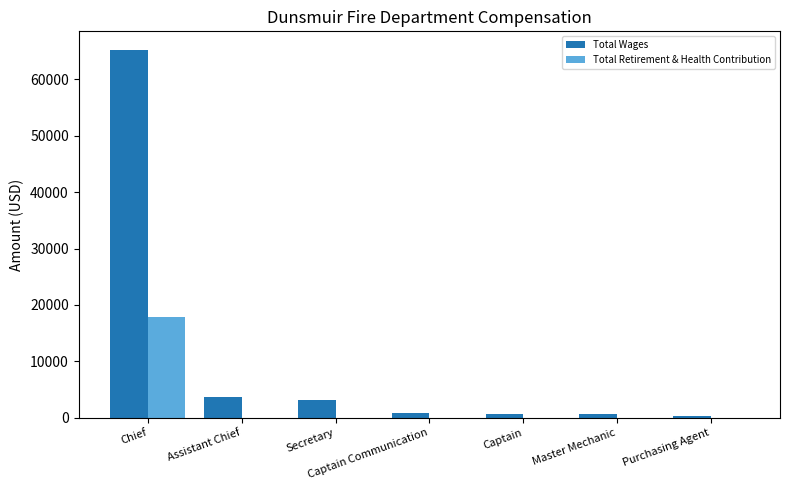

Which series changed the most between Chief and Captain?

Total Wages